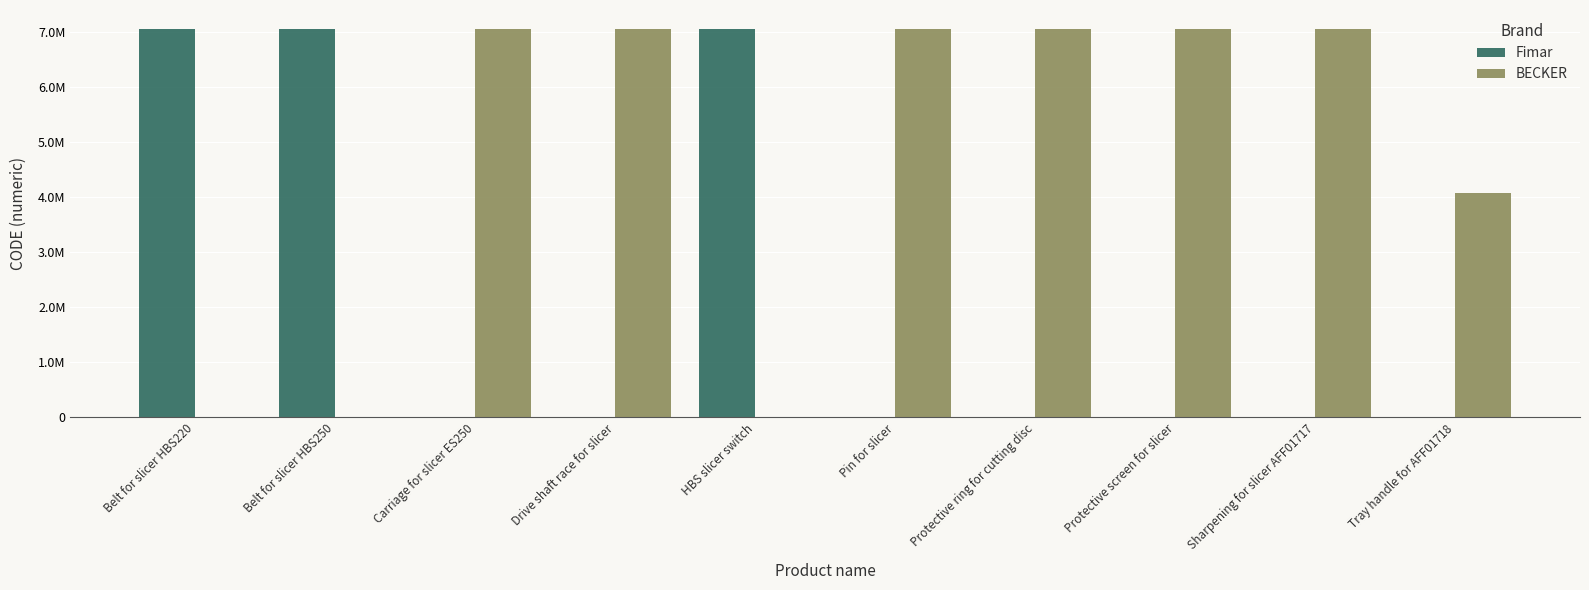

Which series has the largest range (max minus min)?

BECKER